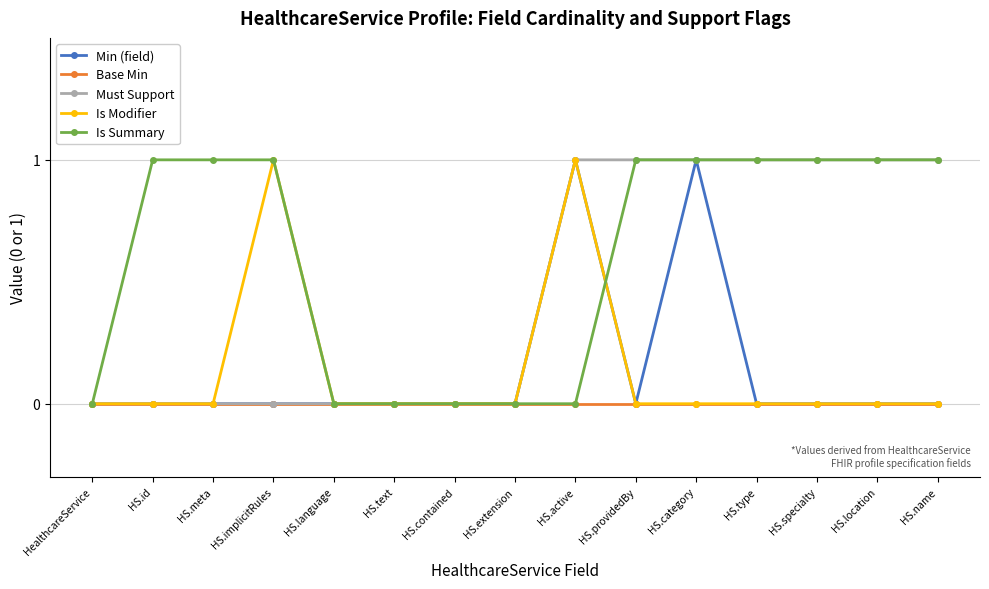

What are all the series names shown in the legend?

Min (field), Base Min, Must Support, Is Modifier, Is Summary